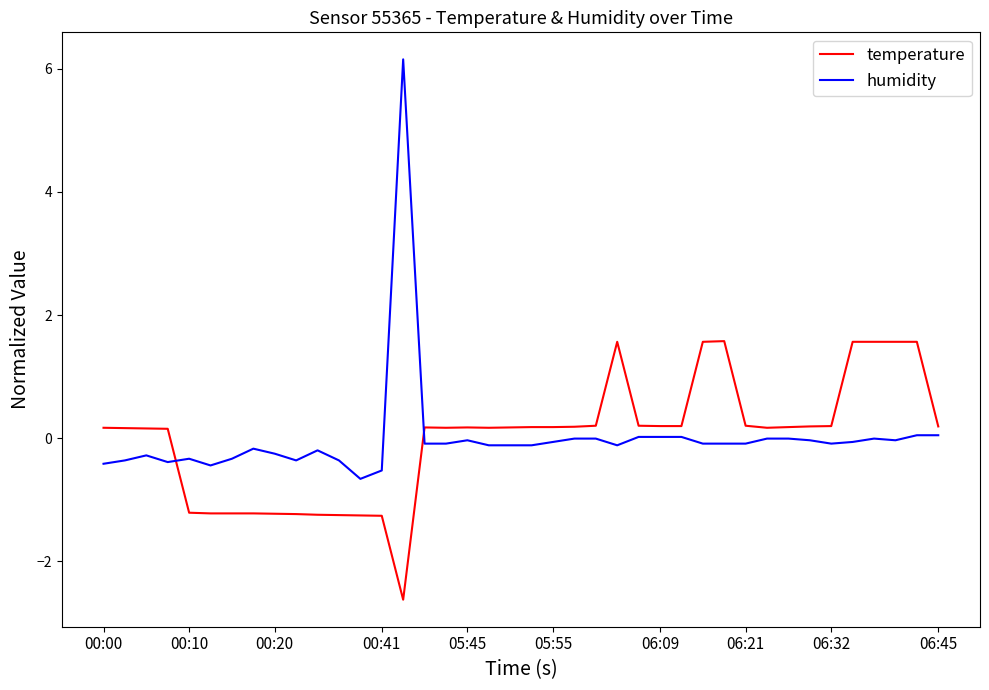

Count the number of data series in this chart.

2